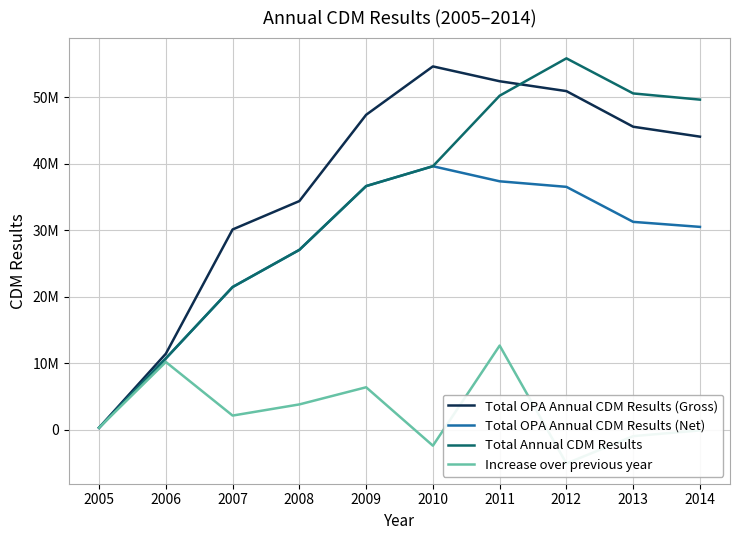

Read the Total OPA Annual CDM Results (Net) value at 2012.

36539763.6